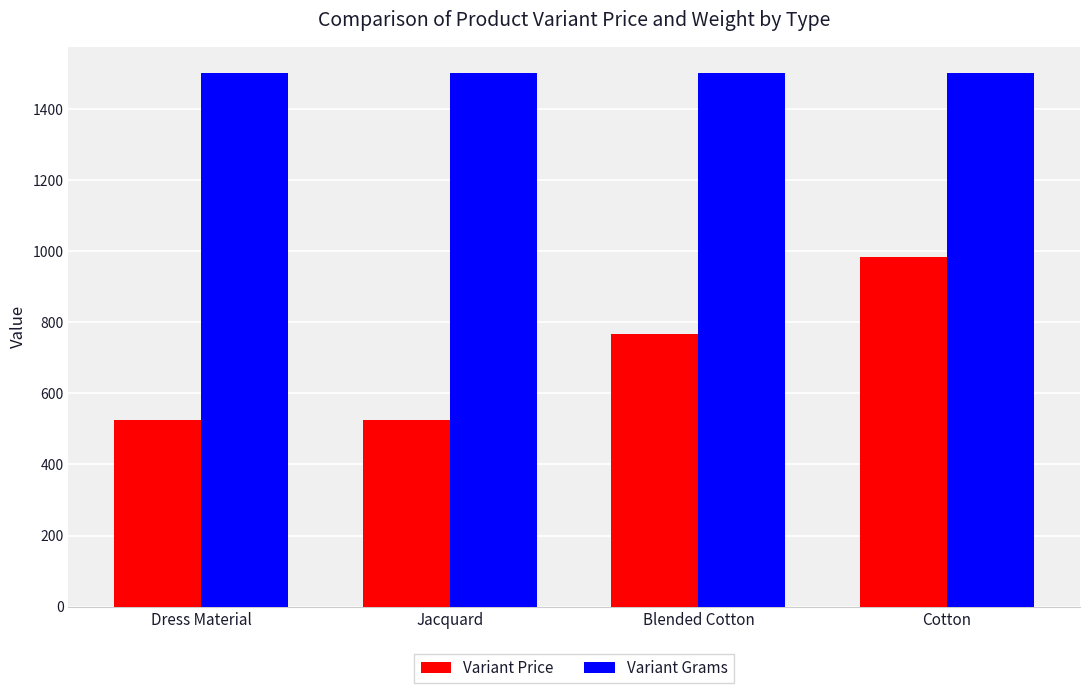

At which category is the sum across all series the highest?

Cotton